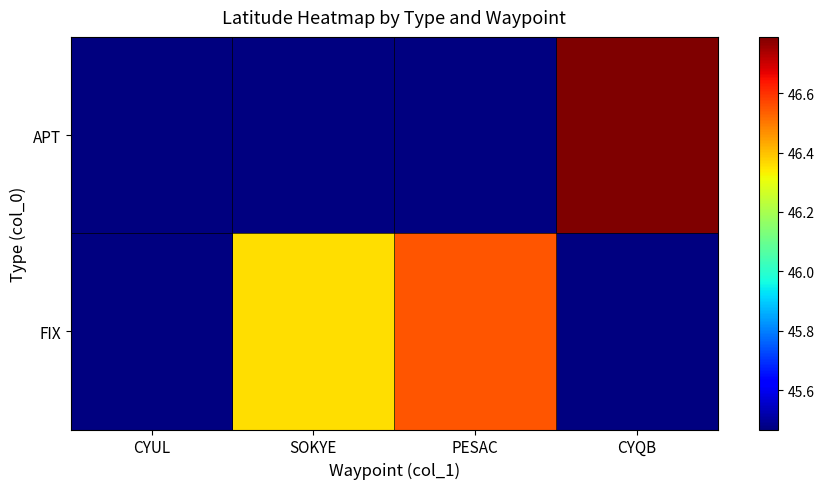

What is the maximum value shown in the chart?

46.8